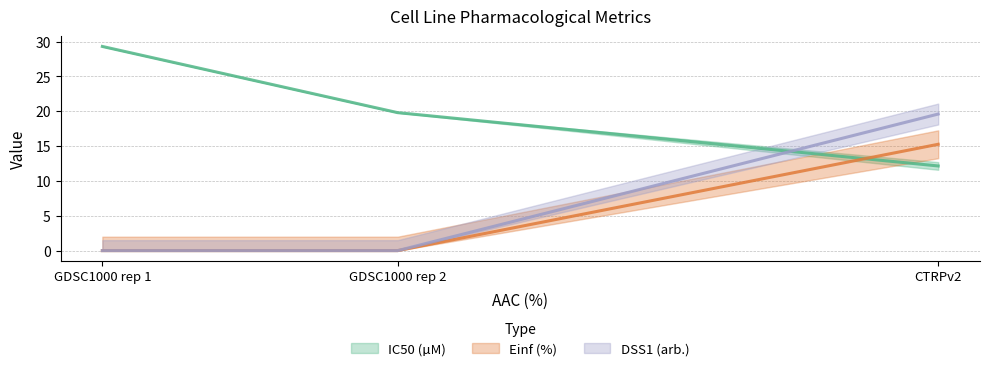

Which series has the largest total across all categories?

IC50 (µM)